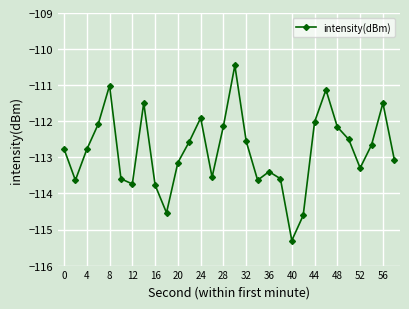

What is the difference between the second highest and second lowest values?

3.6